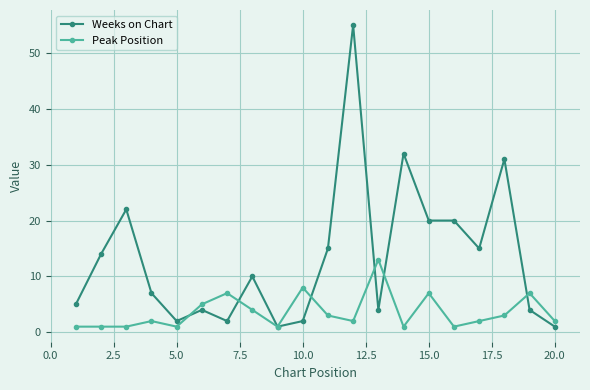

Reading left to right, transcribe all the data shown in this chart.

Weeks on Chart: 5	14	22	7	2	4	2	10	1	2	15	55	4	32	20	20	15	31	4	1
Peak Position: 1	1	1	2	1	5	7	4	1	8	3	2	13	1	7	1	2	3	7	2